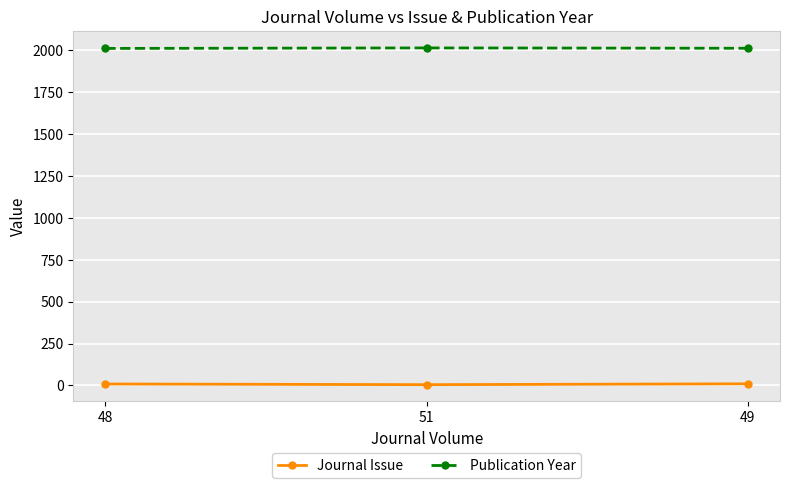

Rank the series by their average value, from lowest to highest.

Journal Issue, Publication Year